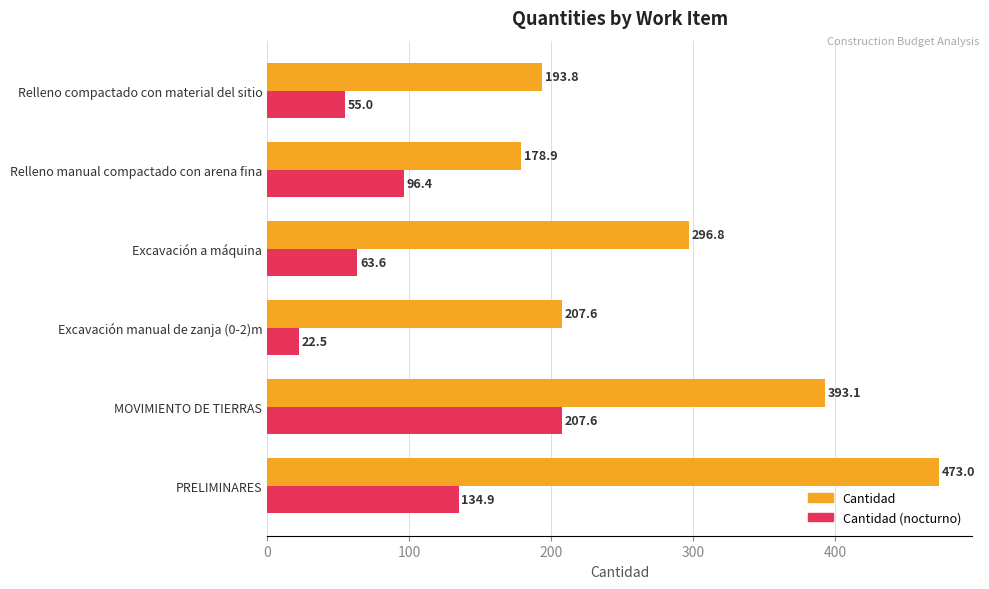

What is the average value of the Cantidad series?

290.5